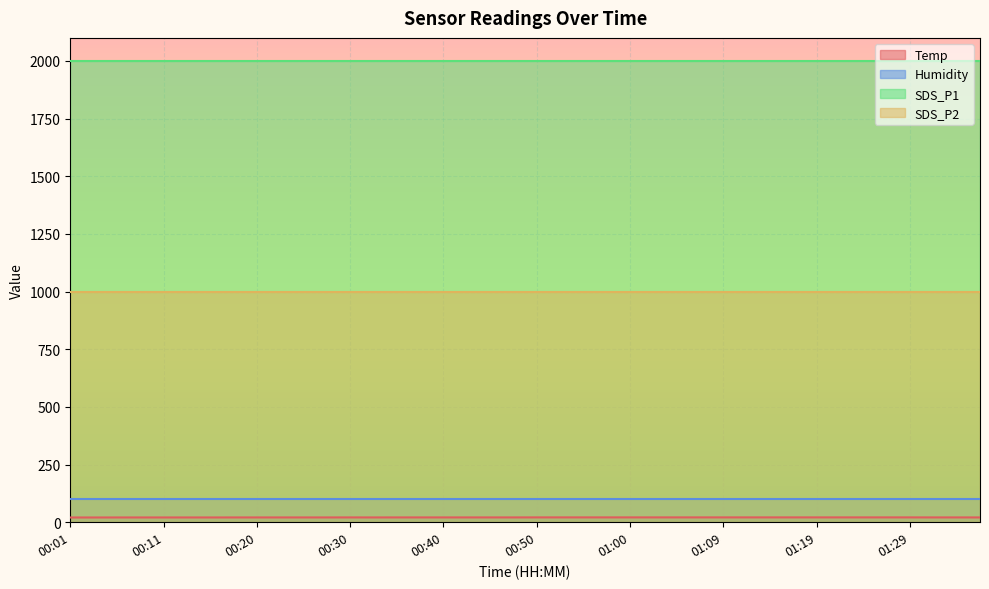

What is the label of the 3rd point from the right?

01:31